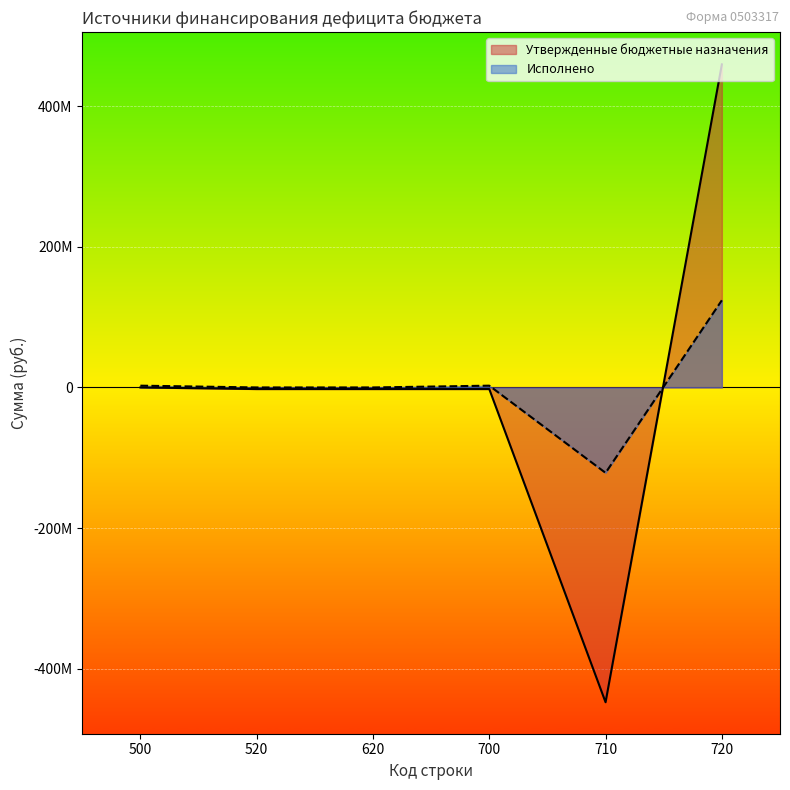

Which series ends up on top after the final intersection of Исполнено and Утвержденные бюджетные назначения?

Утвержденные бюджетные назначения